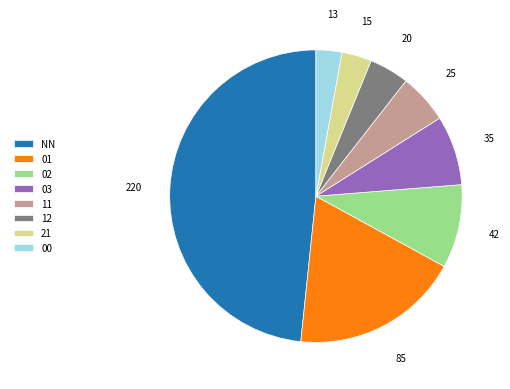

What is the largest slice in the pie chart?

NN